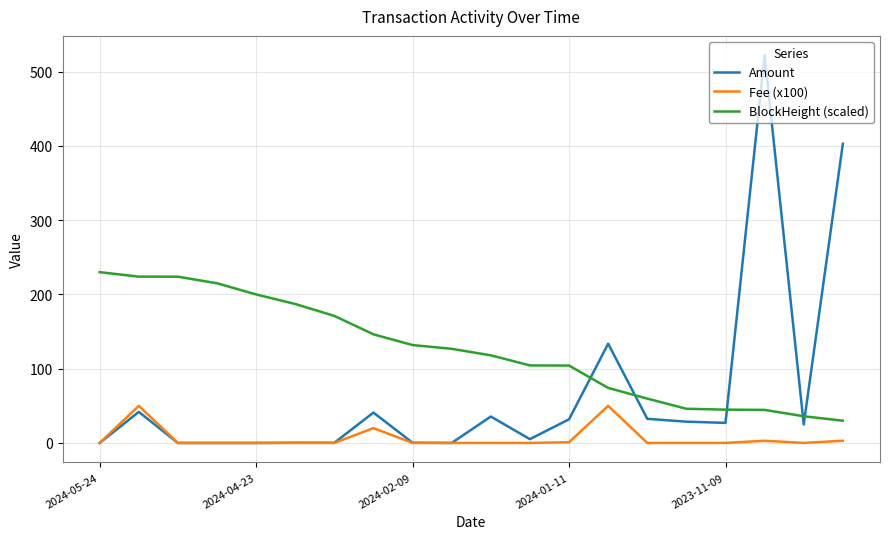

Which series has the largest total across all categories?

BlockHeight (scaled)